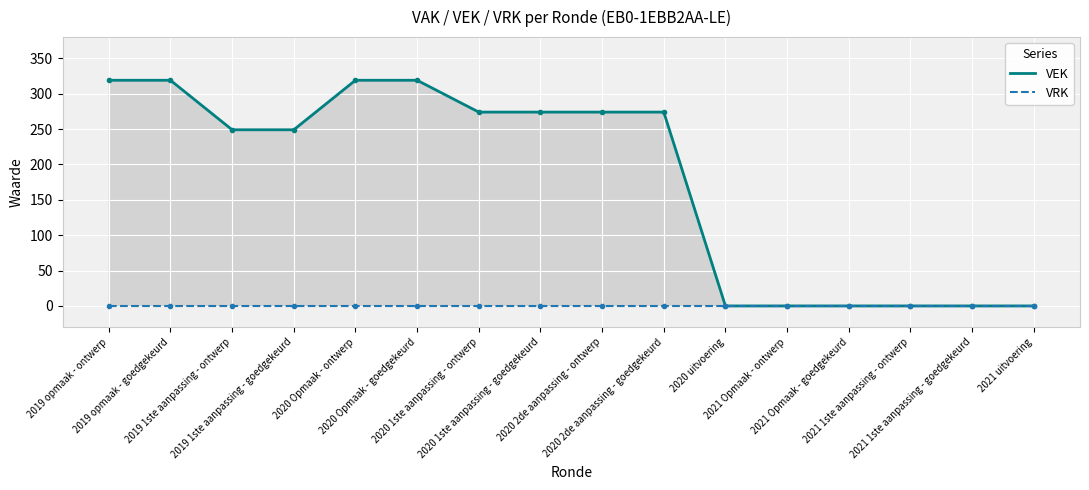

Between 2019 1ste aanpassing - ontwerp and 2020 1ste aanpassing - ontwerp, which series saw the biggest shift?

VEK